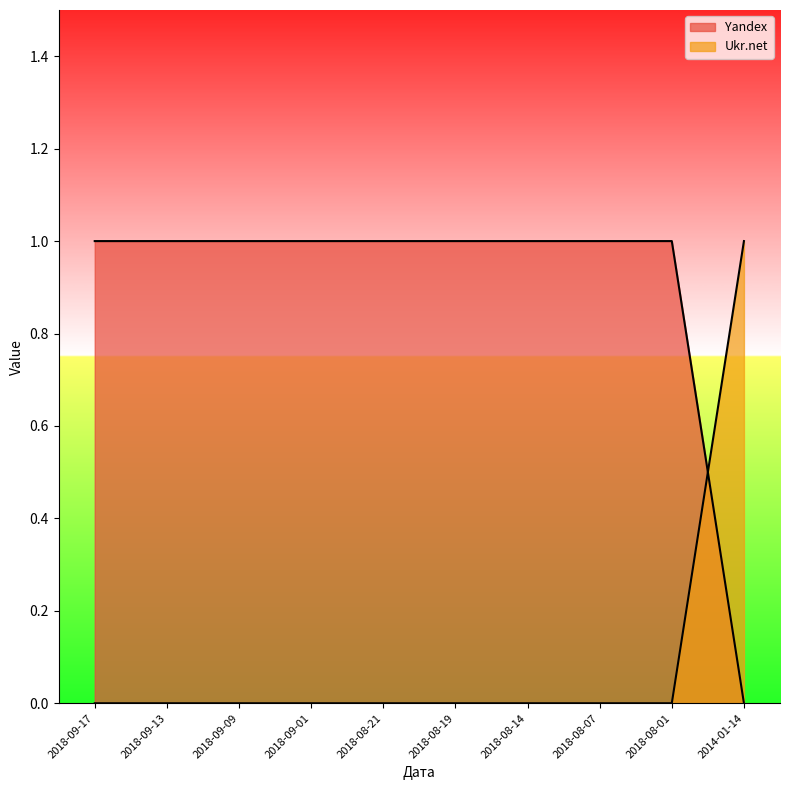

What is the sum of all Ukr.net values?

1